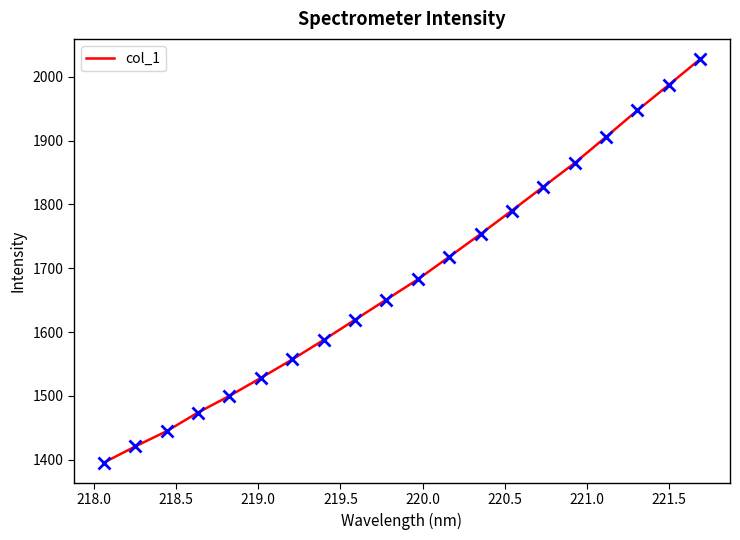

What is the greatest value displayed?

2028.0